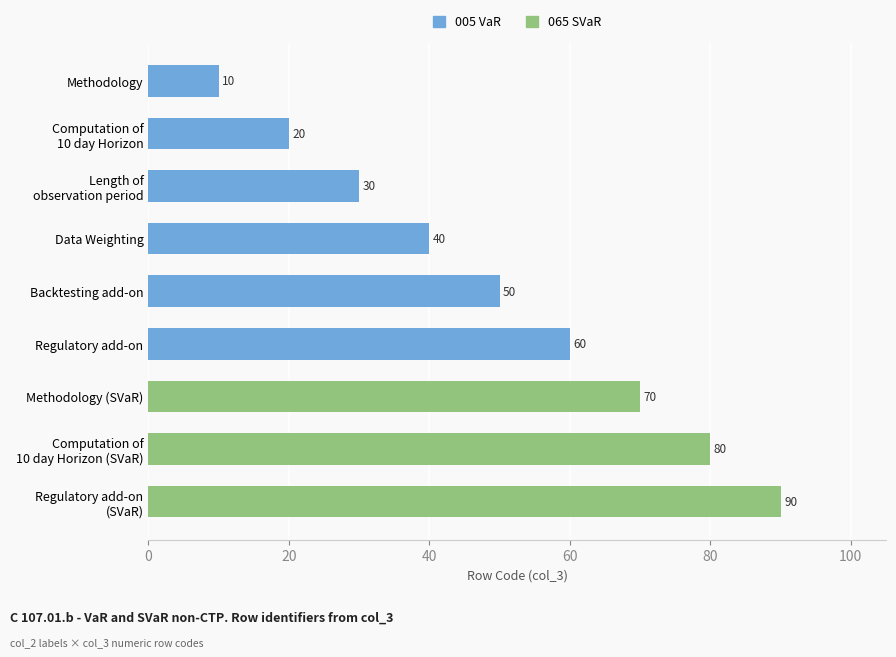

What is the minimum value shown in the chart?

10